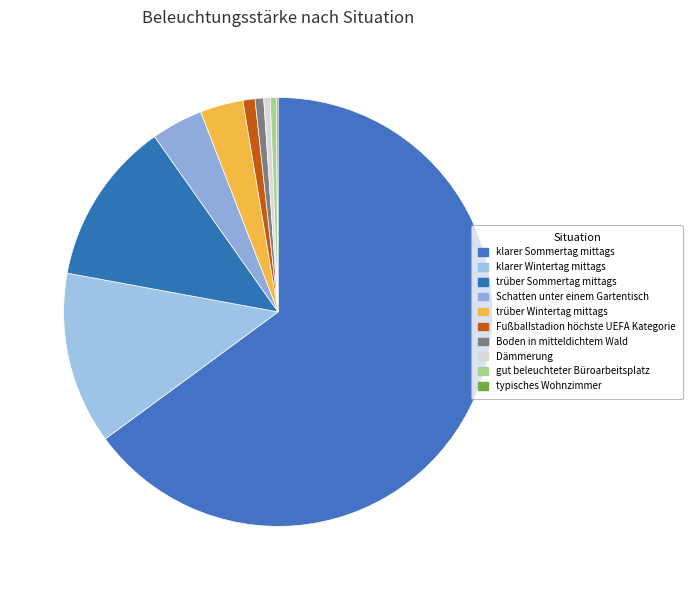

What is the change in value from Schatten unter einem Gartentisch to Boden in mitteldichtem Wald?

-5000